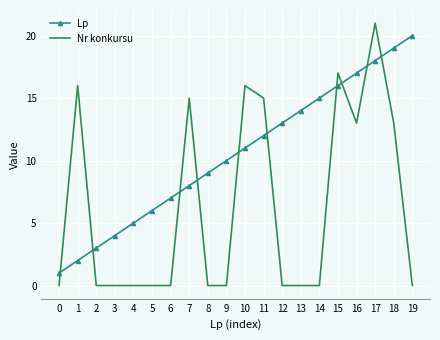

The value of Nr konkursu at 17 is 12. True or false?

False